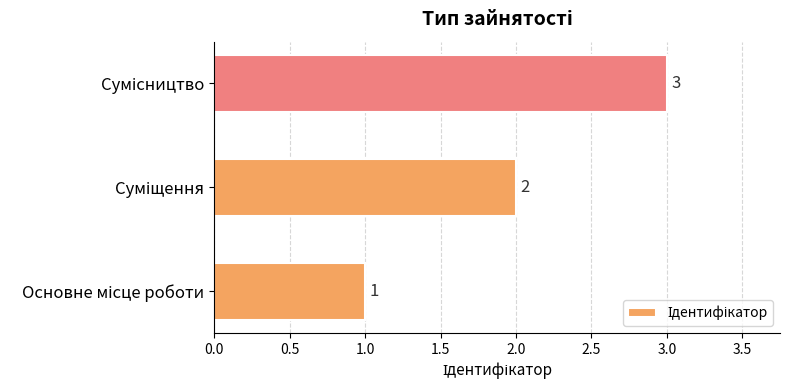

How many values are between 1 and 3?

3